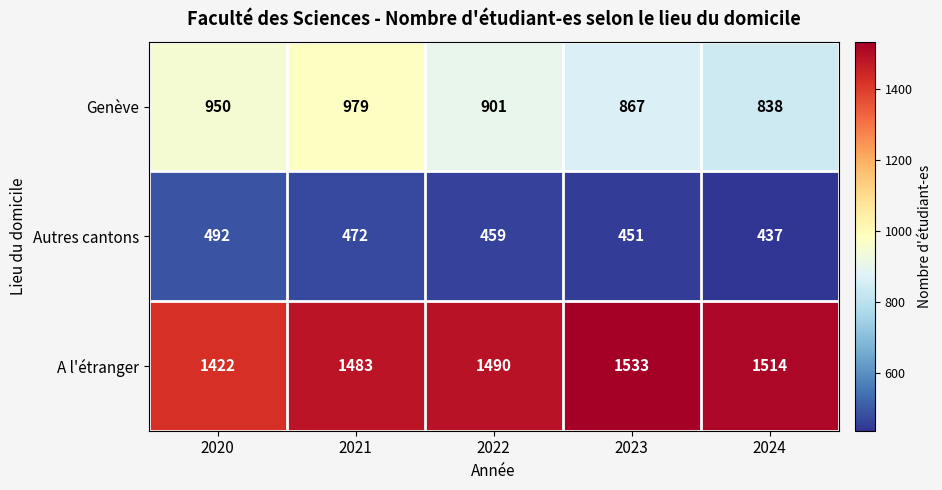

What is the maximum value shown in the chart?

1533